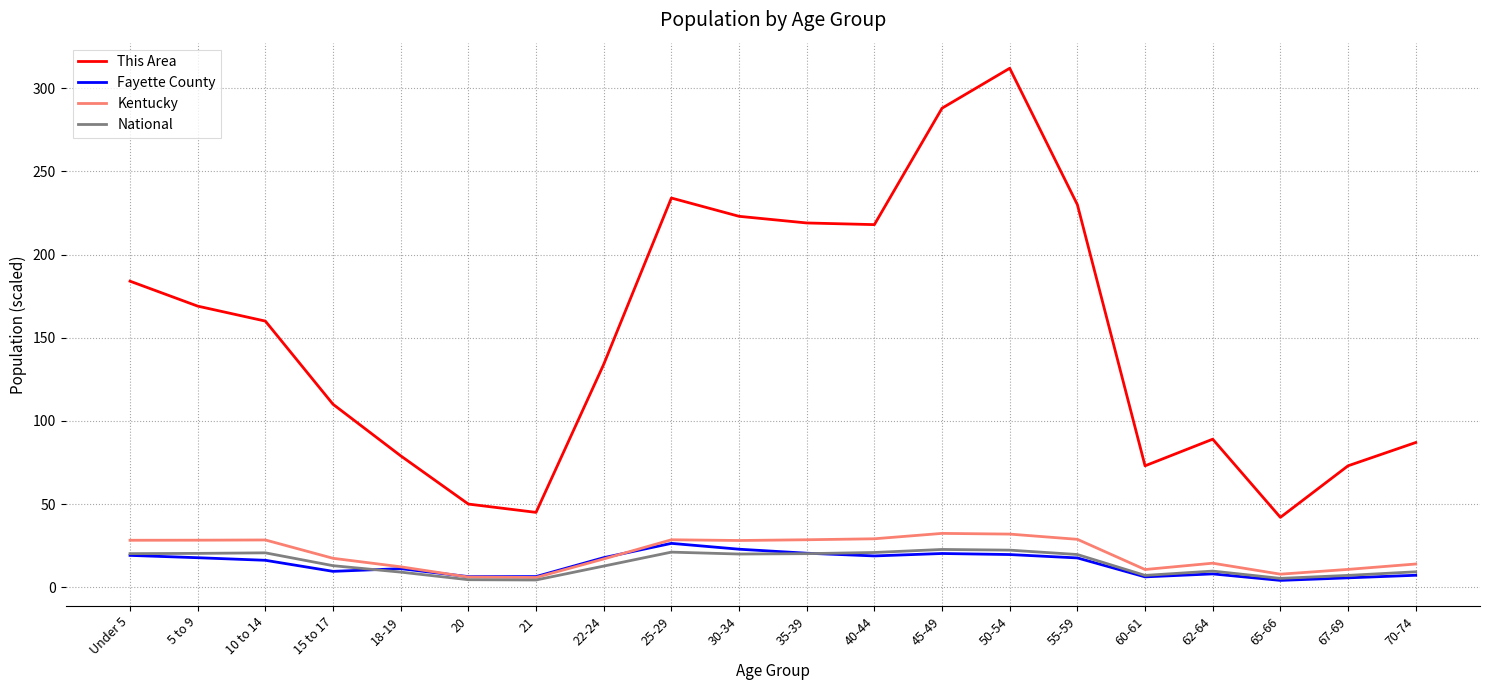

How many lines are shown in the chart?

4